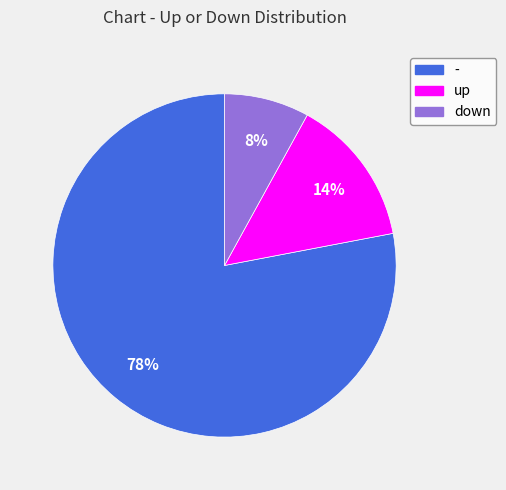

Which category has the biggest portion of the pie?

-